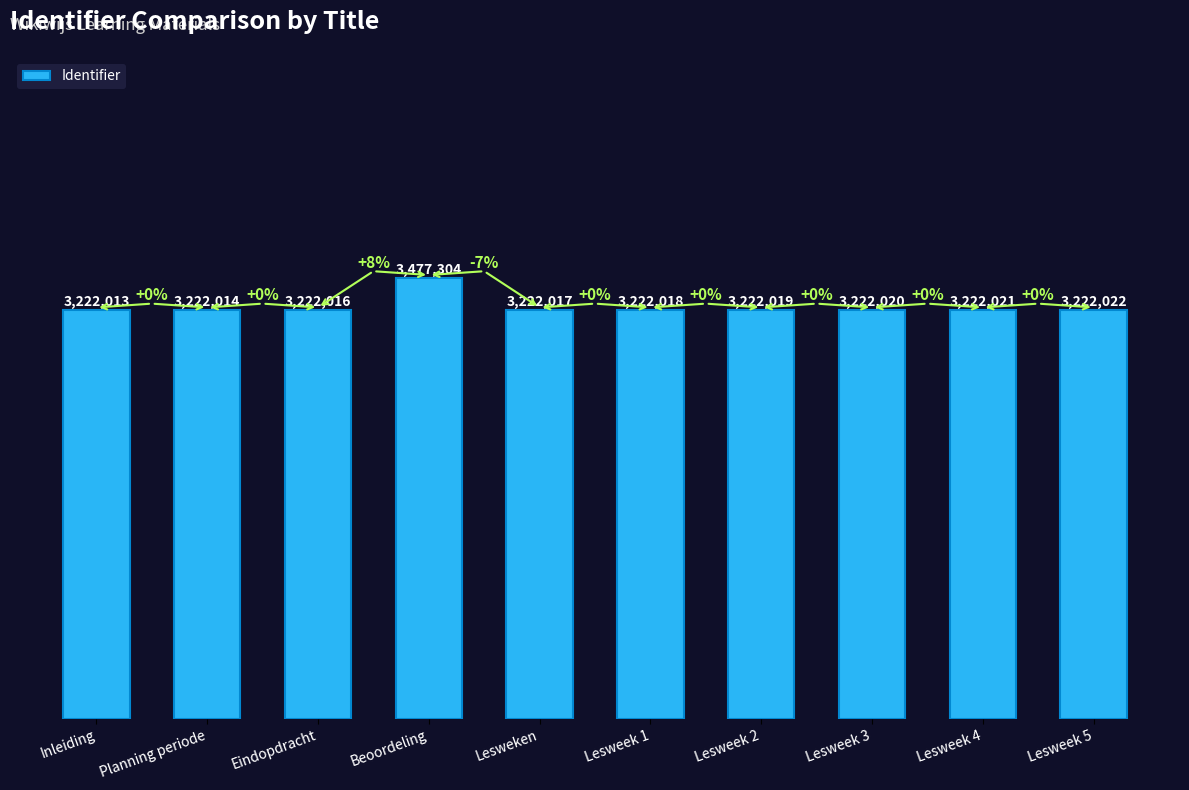

What is the change in value from Lesweek 1 to Lesweek 3?

+2